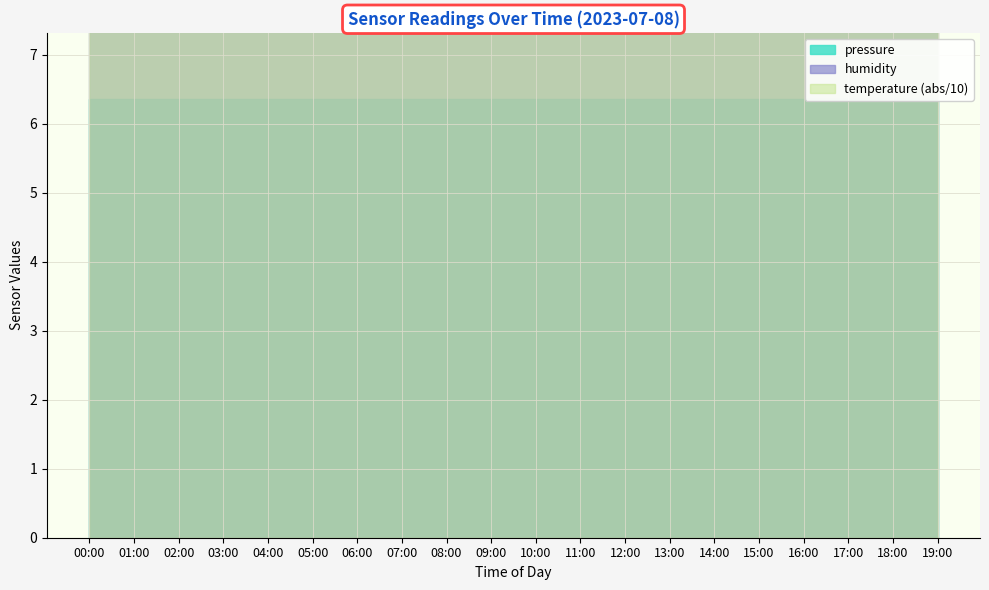

Rank the series by their maximum value, from lowest to highest.

temperature, humidity, pressure